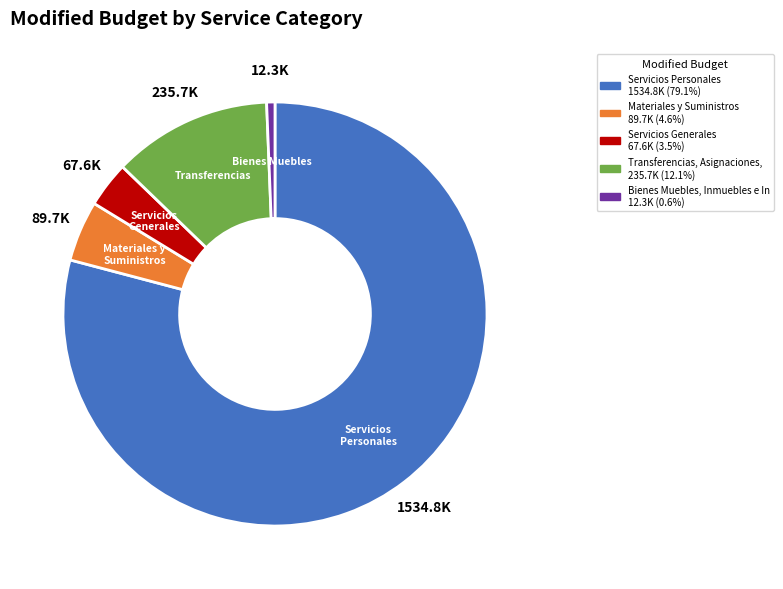

Is there any slice that represents more than half of the pie?

Yes